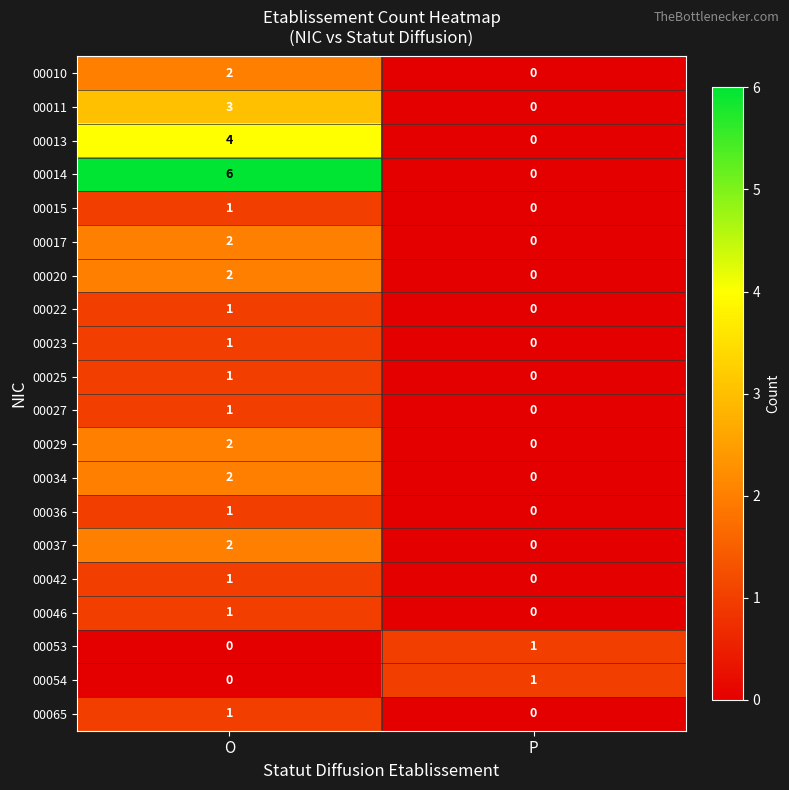

What is the sum of all 00014 values?

6